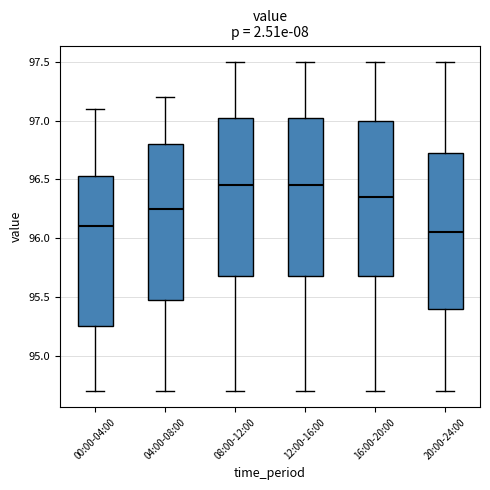

Reading left to right, read every box against the y-axis: the position of its median line, the range the box covers, and the ends of its whiskers. The values are not printed on the chart, so give them approximately, as read against the axis.

00:00-04:00: median 96.10, box 95.25 to 96.55, whiskers 94.70 to 97.10
04:00-08:00: median 96.25, box 95.50 to 96.80, whiskers 94.70 to 97.20
08:00-12:00: median 96.45, box 95.70 to 97.05, whiskers 94.70 to 97.50
12:00-16:00: median 96.45, box 95.70 to 97.05, whiskers 94.70 to 97.50
16:00-20:00: median 96.35, box 95.70 to 97.00, whiskers 94.70 to 97.50
20:00-24:00: median 96.05, box 95.40 to 96.75, whiskers 94.70 to 97.50